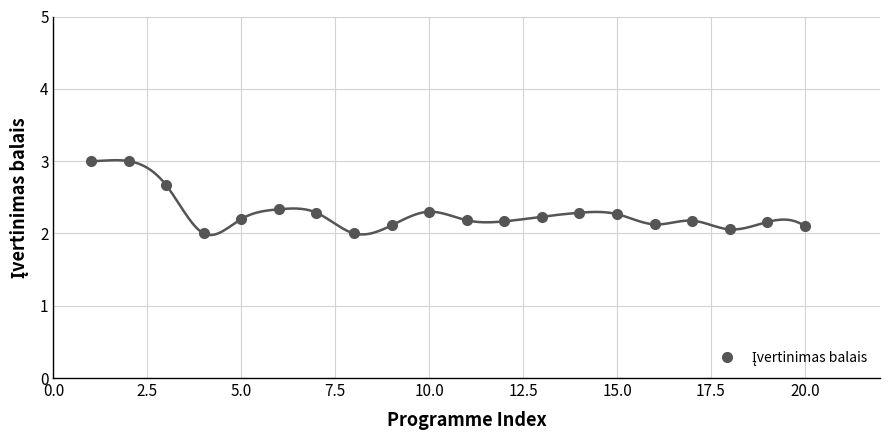

How many values exceed 2?

18